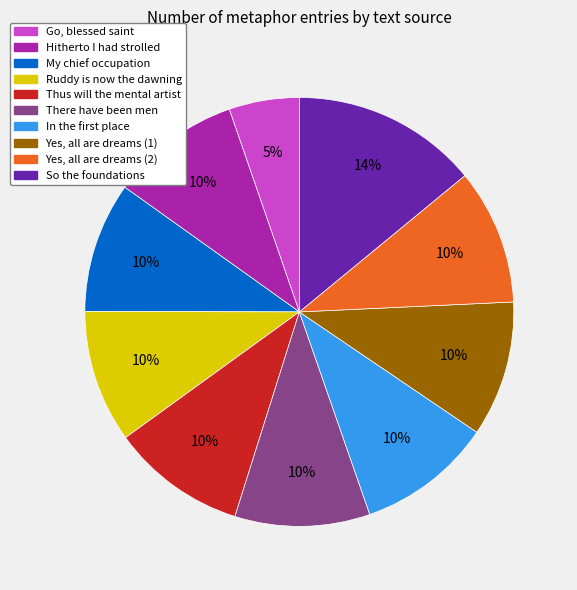

Approximately how many times larger is the value at So the foundations compared to My chief occupation?

1.4